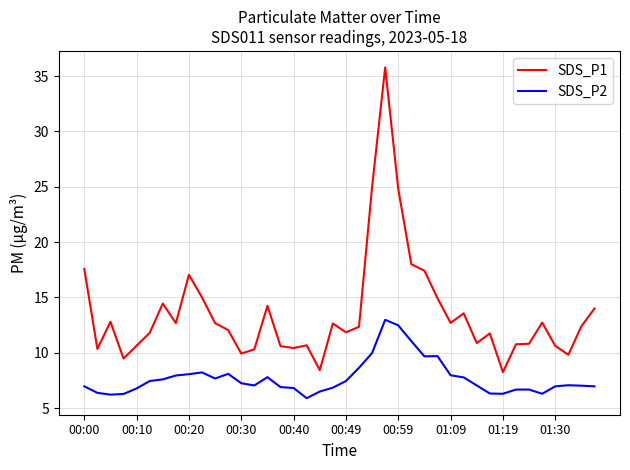

True or false: SDS_P1 and SDS_P2 intersect in this chart.

False